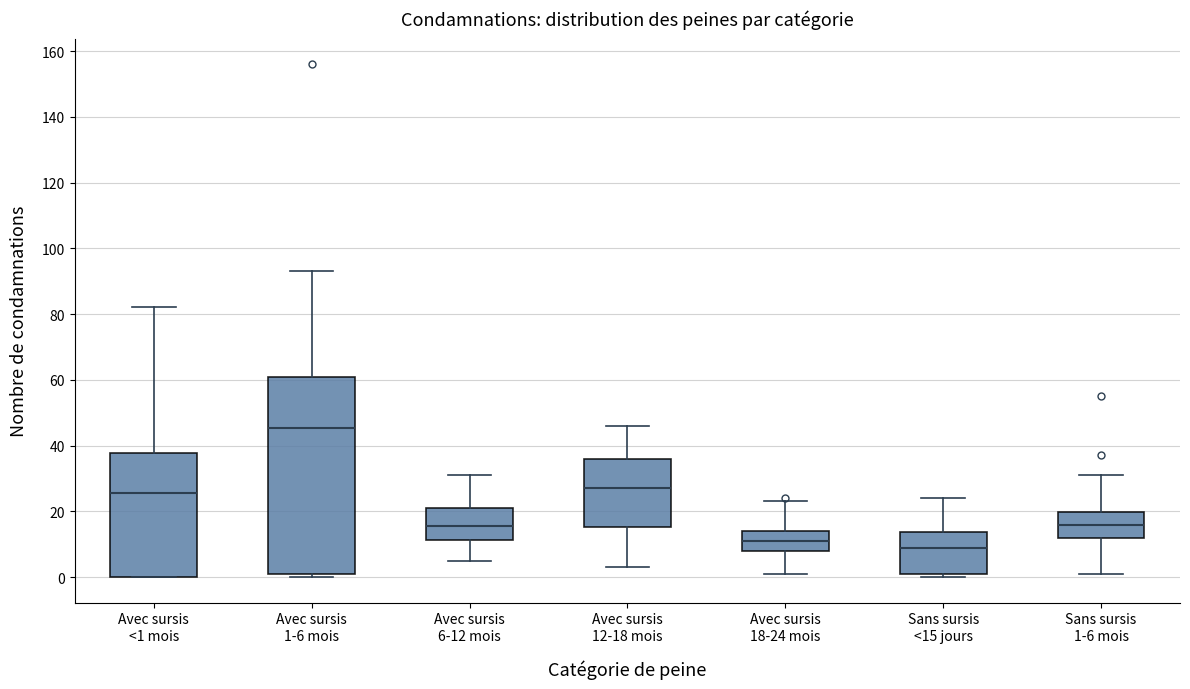

Which box has the lowest median line?

Sans sursis <15 jours